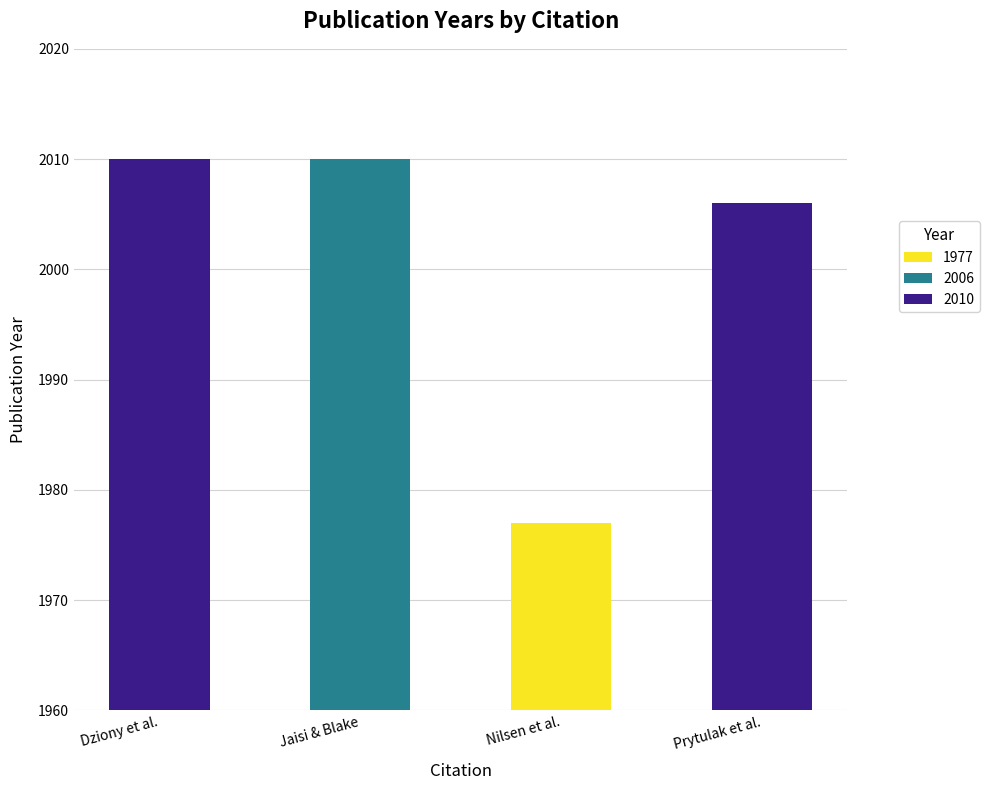

What is the maximum value shown in the chart?

2010